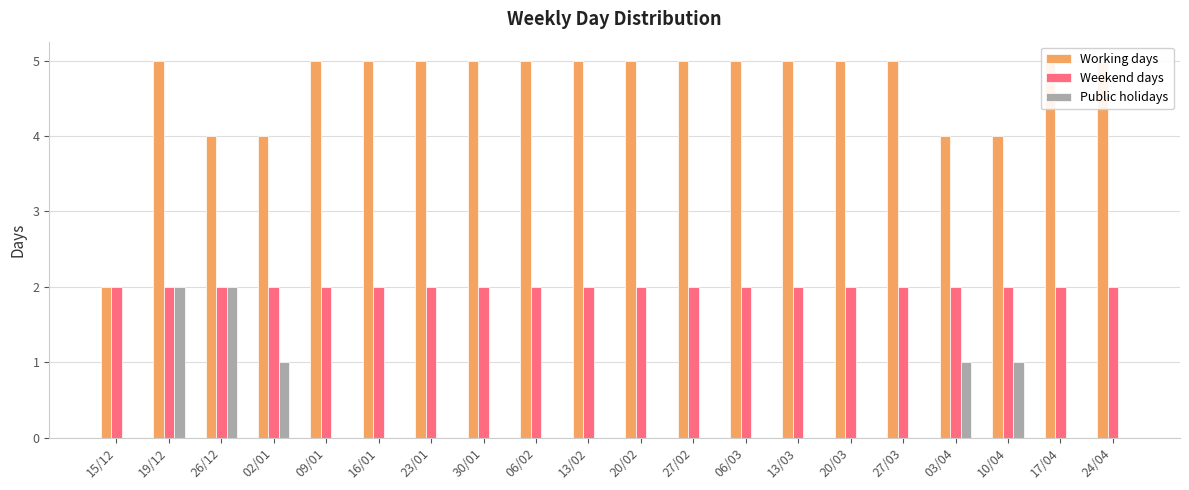

The value of Working days at 26/12 is 4. True or false?

True